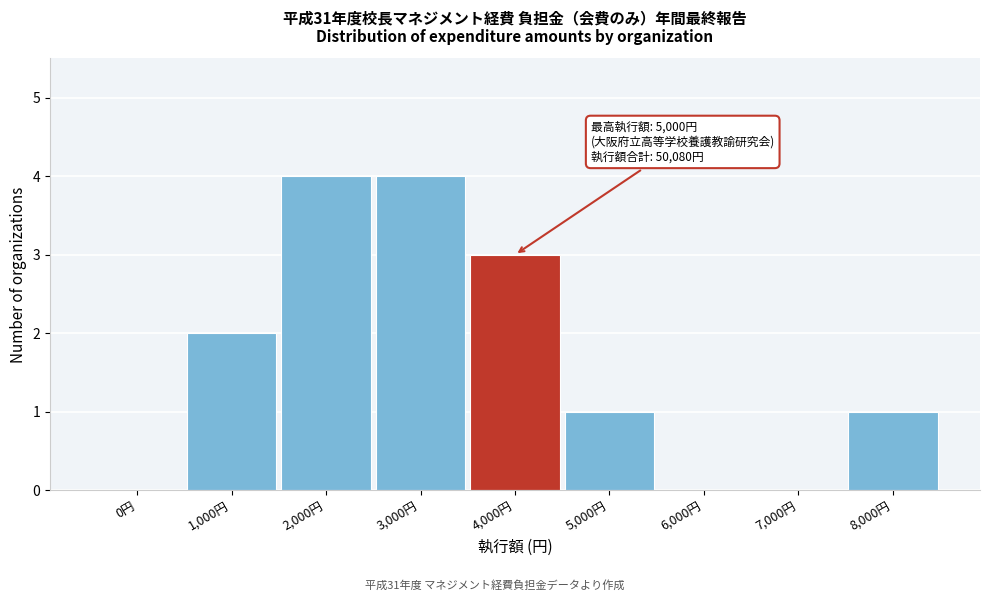

Reading left to right, what are all the values shown in this chart?

0円=0	1,000円=2	2,000円=4	3,000円=4	4,000円=3	5,000円=1	6,000円=0	7,000円=0	8,000円=1